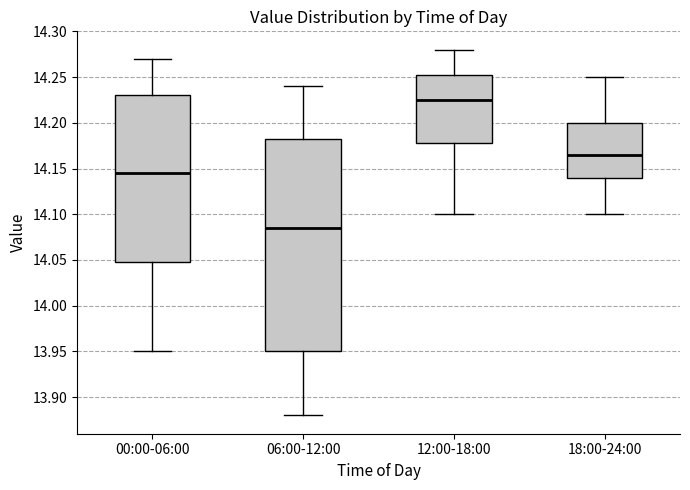

Reading left to right, read every box against the y-axis: the position of its median line, the range the box covers, and the ends of its whiskers. The values are not printed on the chart, so give them approximately, as read against the axis.

00:00-06:00: median 14.145, box 14.050 to 14.230, whiskers 13.950 to 14.270
06:00-12:00: median 14.085, box 13.950 to 14.185, whiskers 13.880 to 14.240
12:00-18:00: median 14.225, box 14.180 to 14.255, whiskers 14.100 to 14.280
18:00-24:00: median 14.165, box 14.140 to 14.200, whiskers 14.100 to 14.250